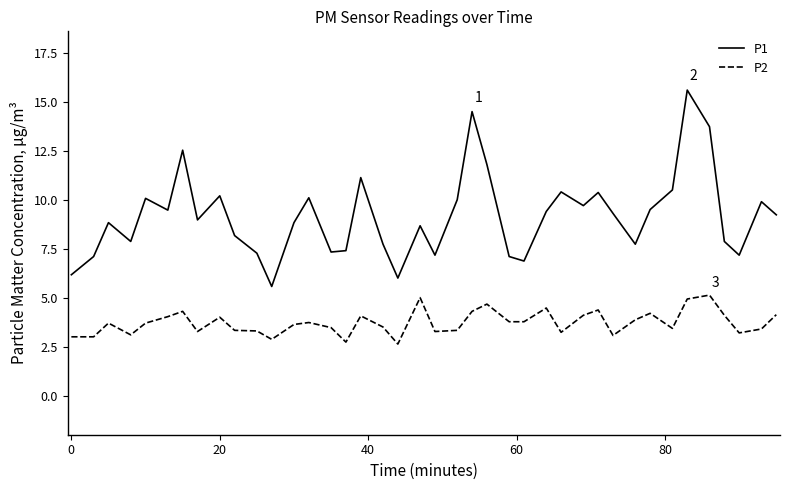

List the series in order of their overall mean, lowest first.

P2, P1